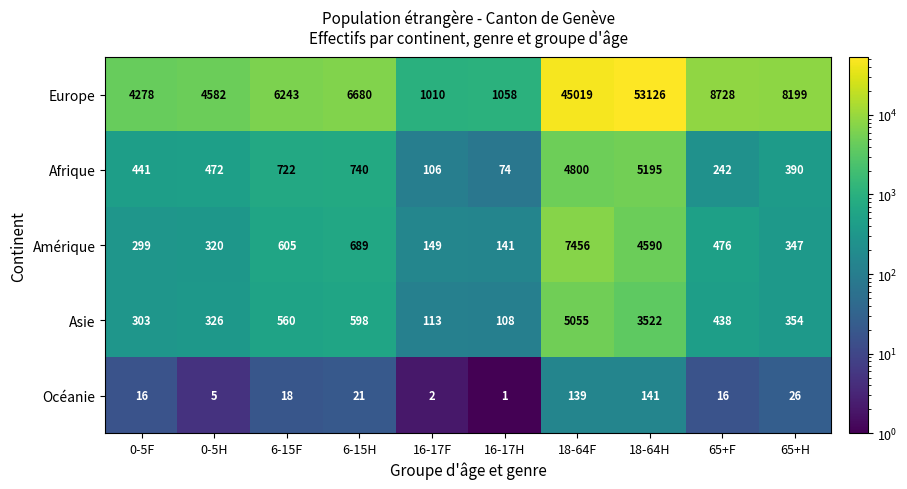

What is the greatest value displayed?

53126